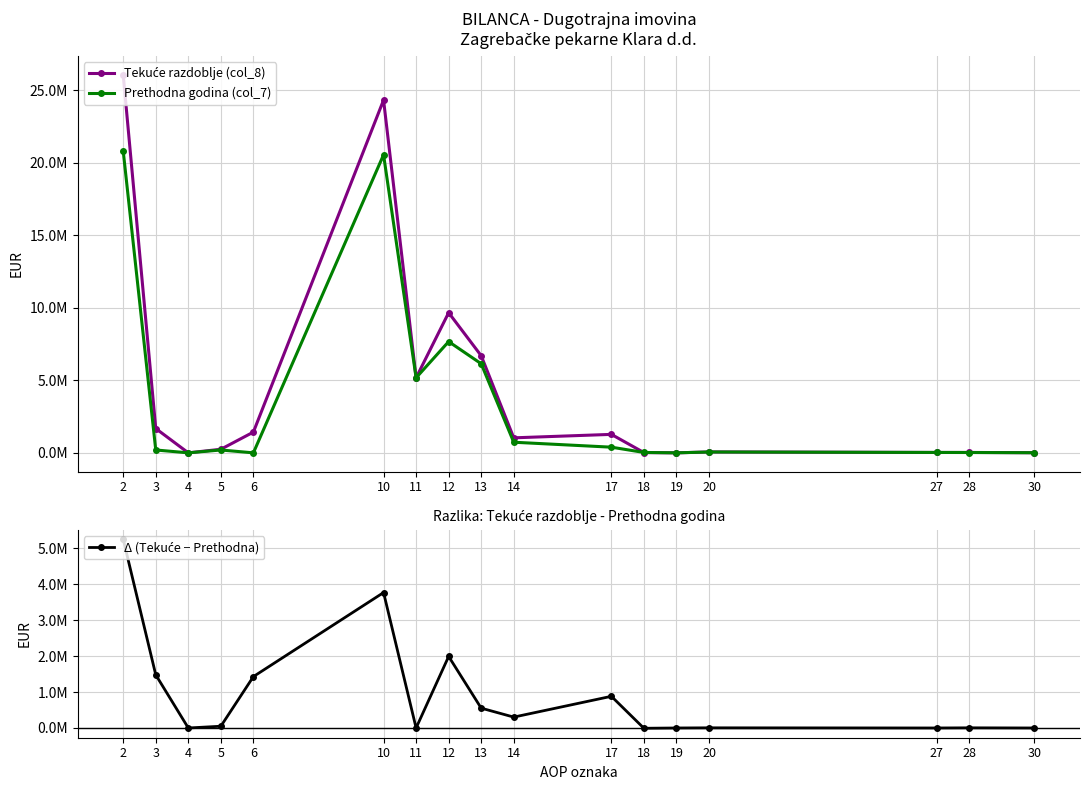

What is the difference between the highest and lowest values at 13?

6139912